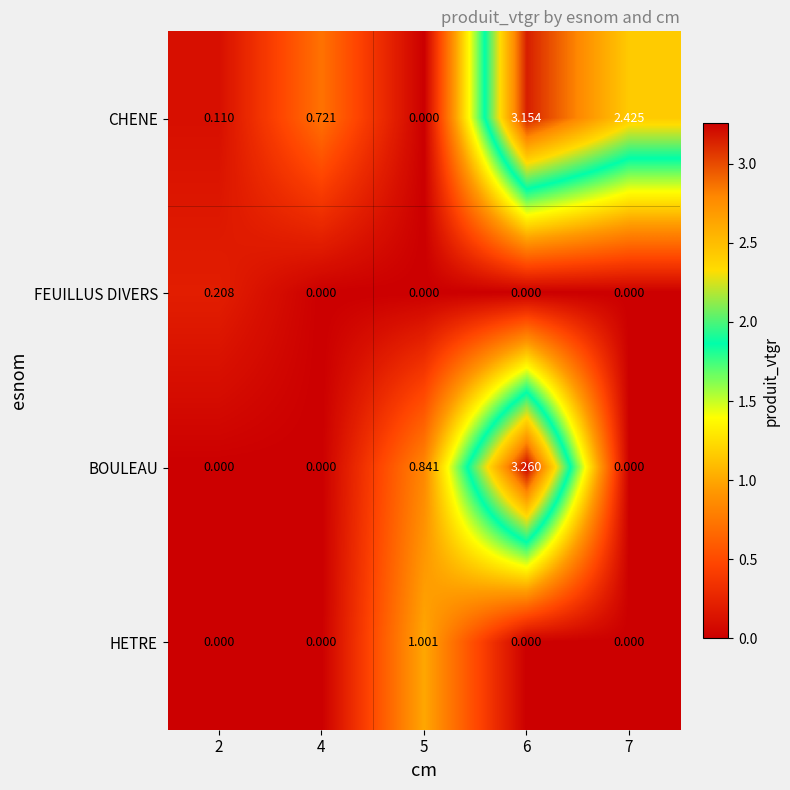

Rank the series by their maximum value, from lowest to highest.

FEUILLUS DIVERS, HETRE, CHENE, BOULEAU